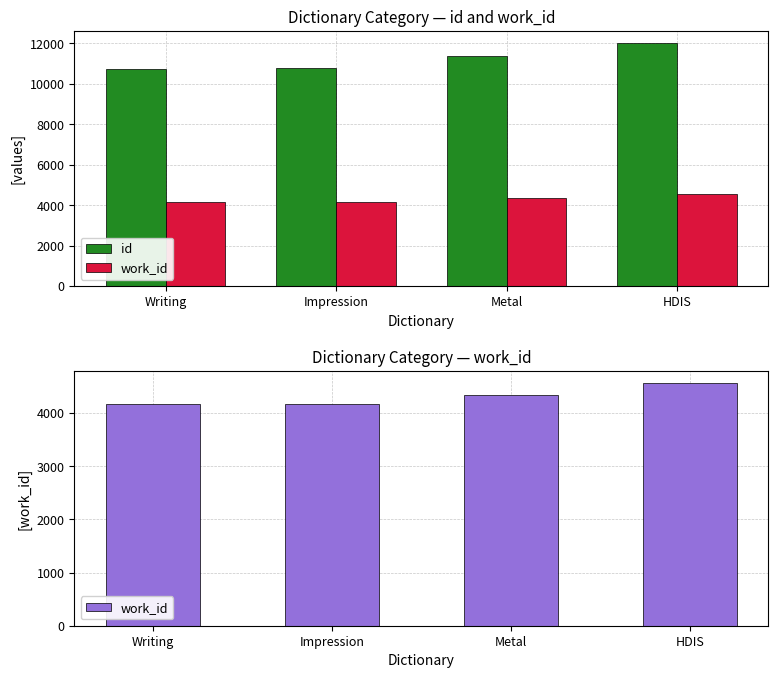

Which series has the widest spread of values?

id